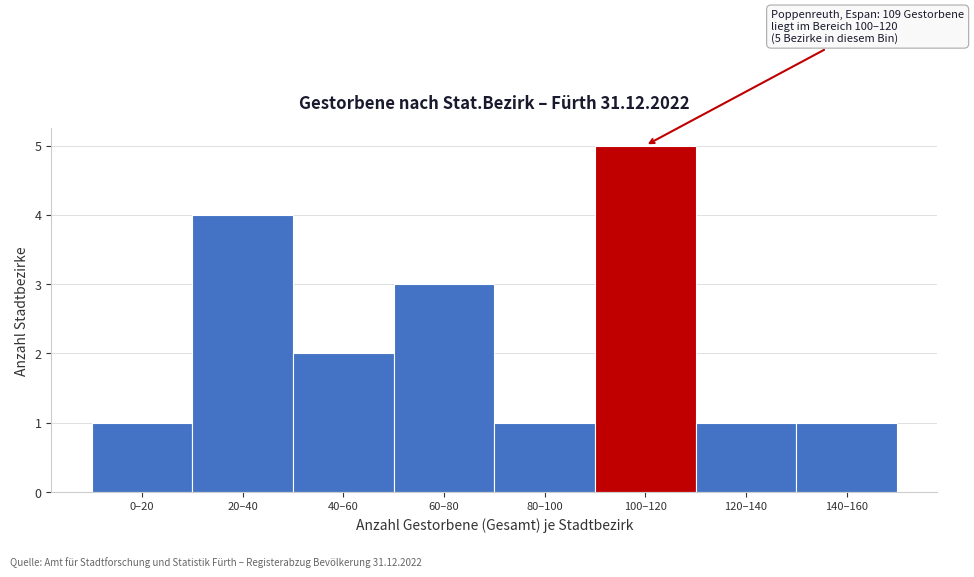

Reading left to right, extract all data points from this chart.

0–20=1	20–40=4	40–60=2	60–80=3	80–100=1	100–120=5	120–140=1	140–160=1